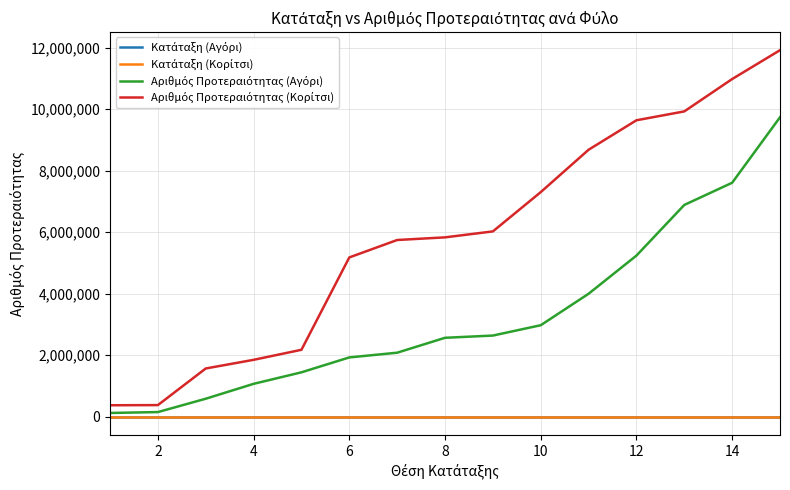

What is the maximum value shown in the chart?

11913739